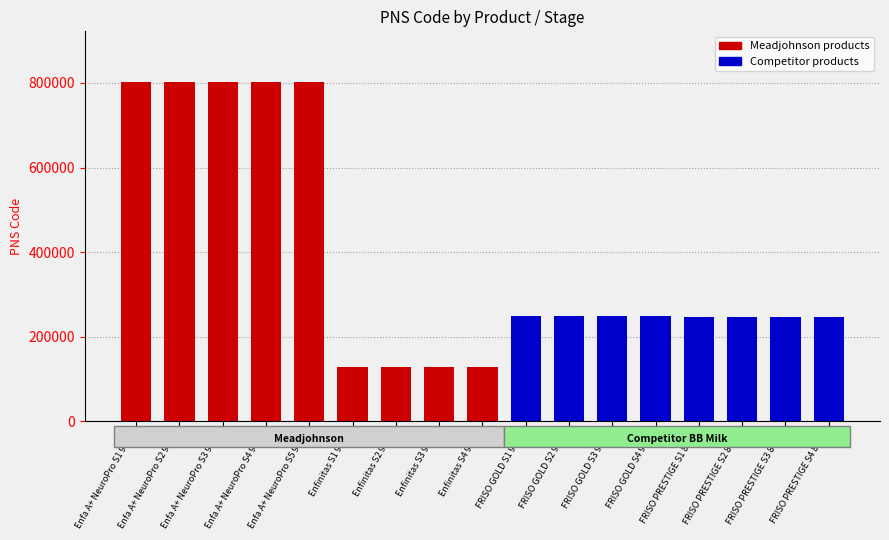

What is the average value?

382654